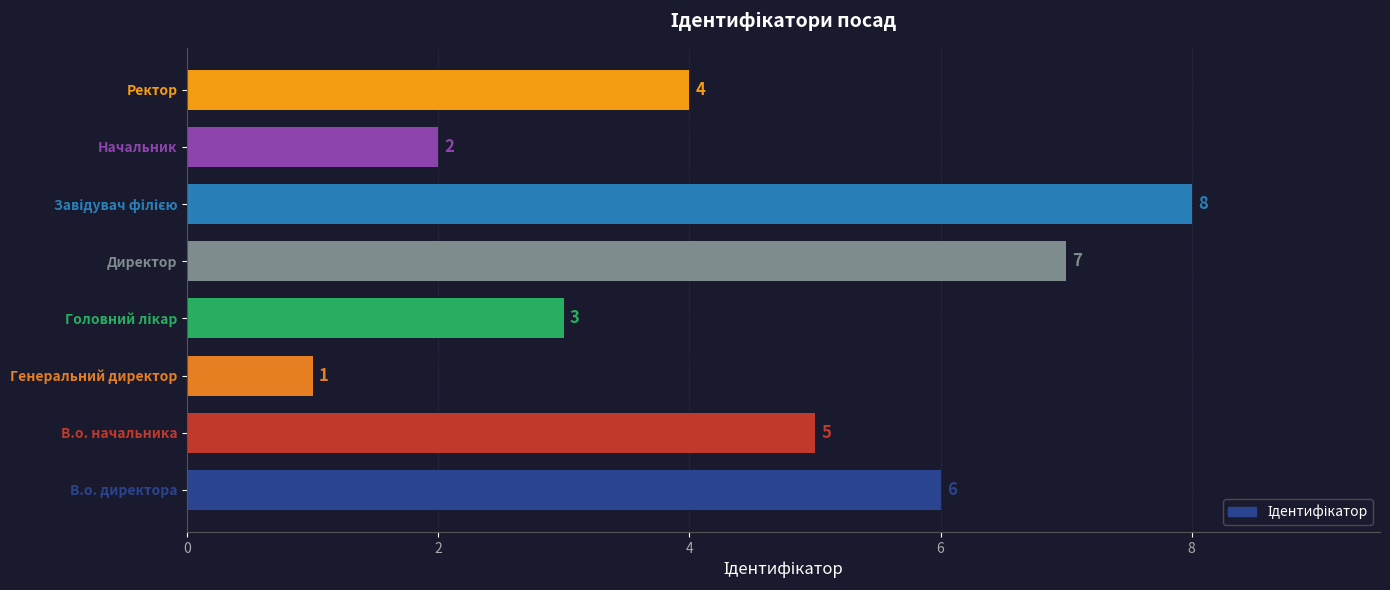

What is the greatest value displayed?

8